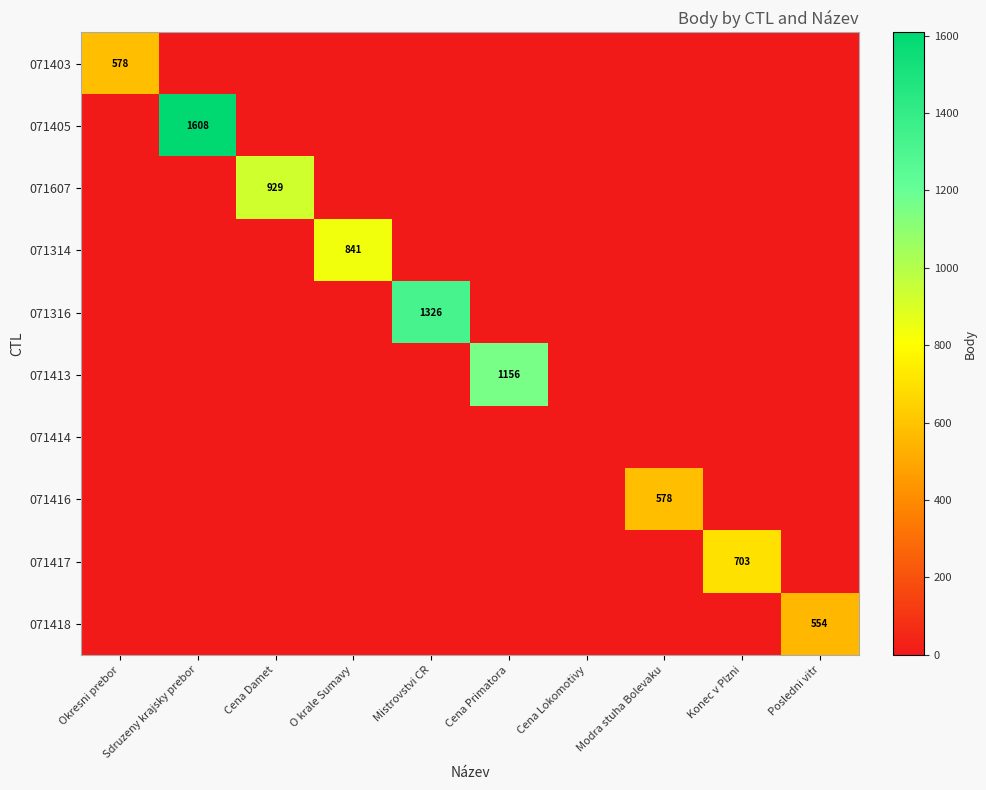

At Modra stuha Bolevaku, list the series in order from smallest to largest.

071403, 071405, 071607, 071314, 071316, 071413, 071414, 071417, 071418, 071416